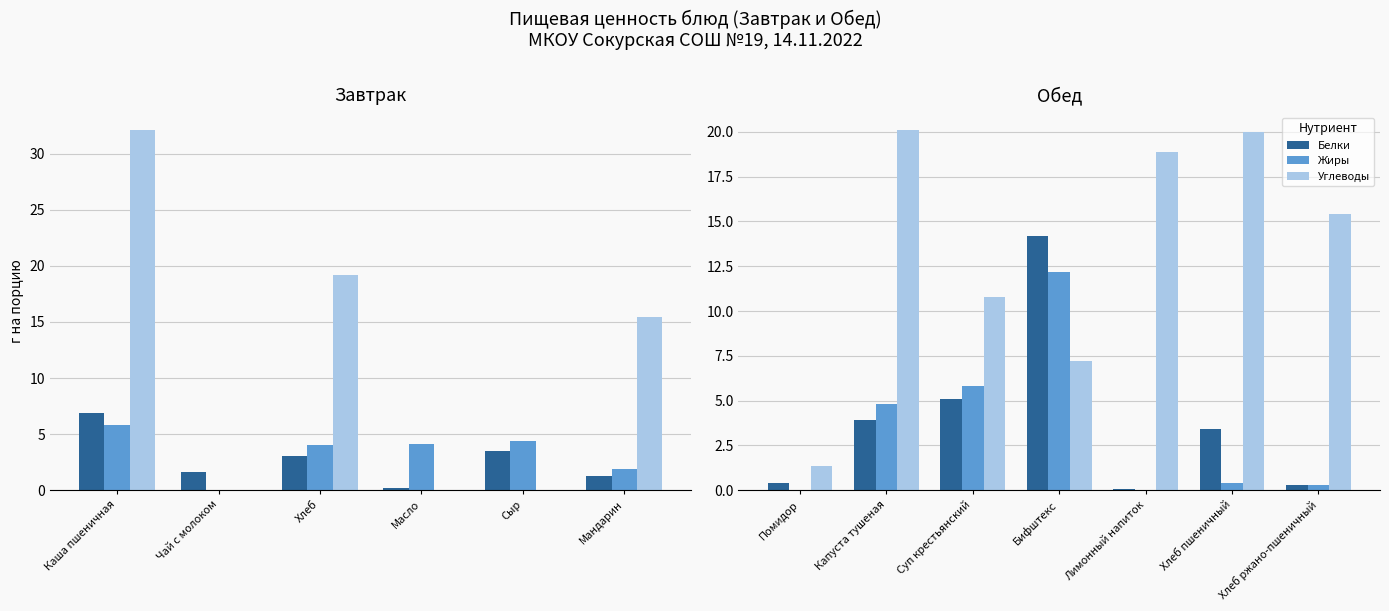

At how many categories does at least one series exceed 2?

6